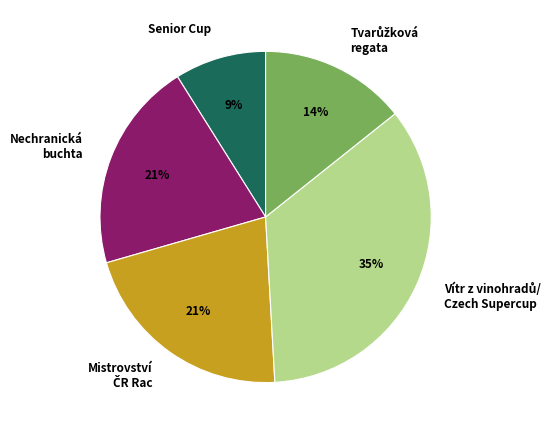

Is there any slice that represents more than half of the pie?

No